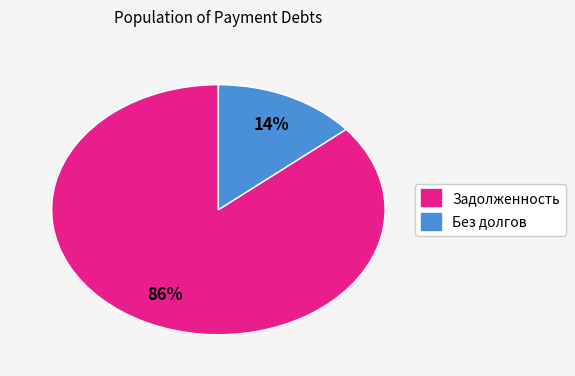

To the nearest percent, what is the difference between the largest and smallest slice percentages?

72%